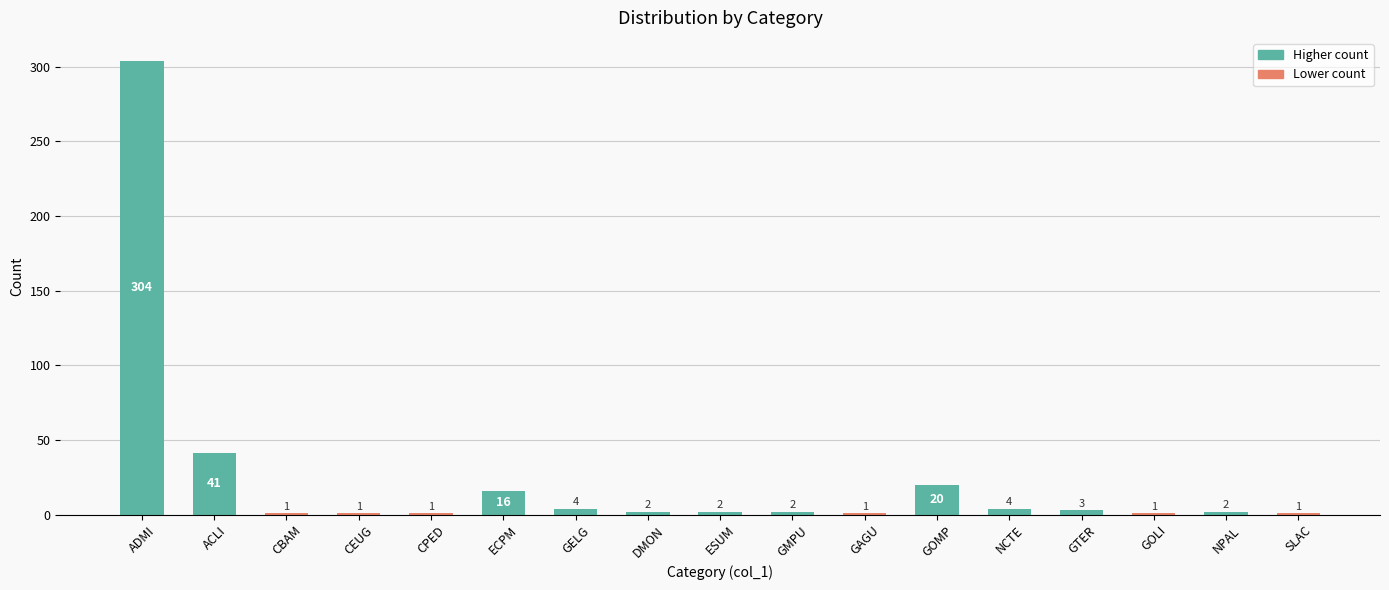

What position from the left is NCTE?

13